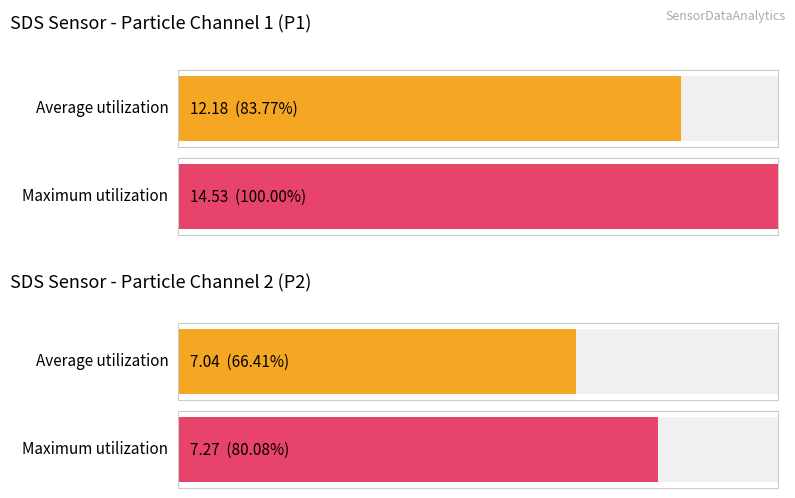

What is the total value across all series at SDS_P2?

14.3